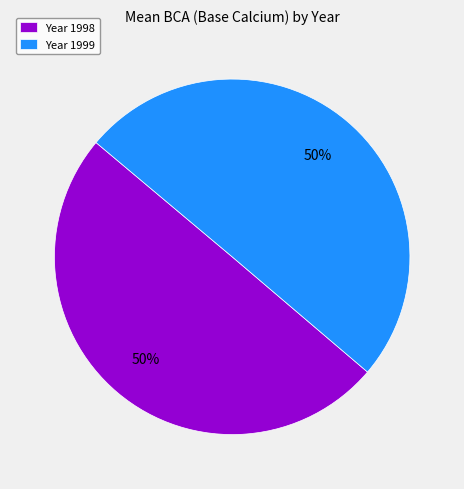

What percentage is the Year 1998 slice, to the nearest percent?

50%